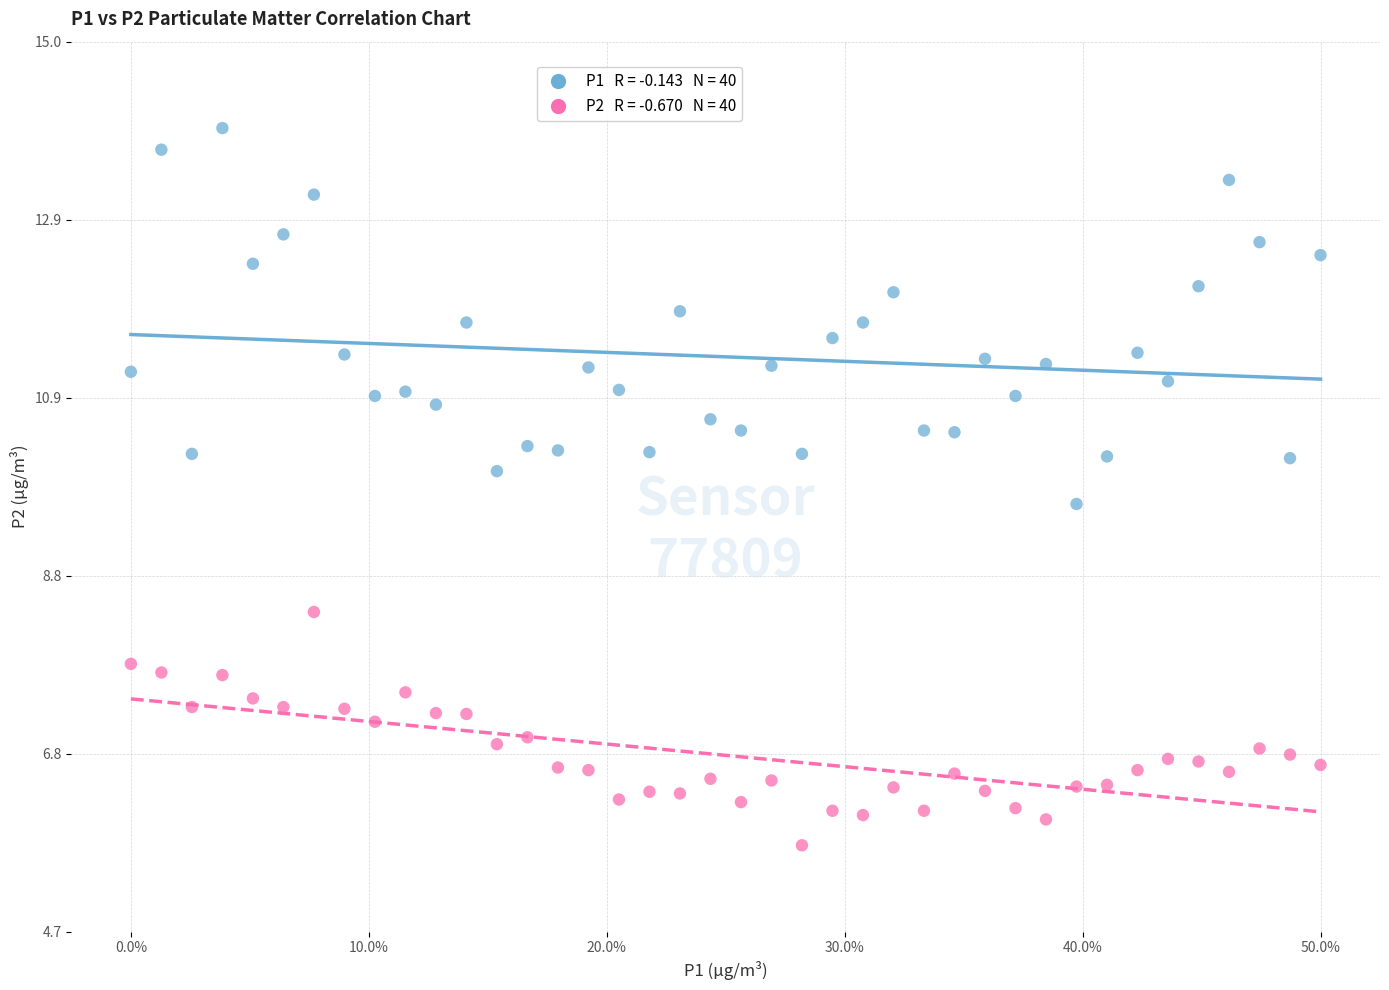

Across all data points, what is the range of Y values (max minus min)?

8.3